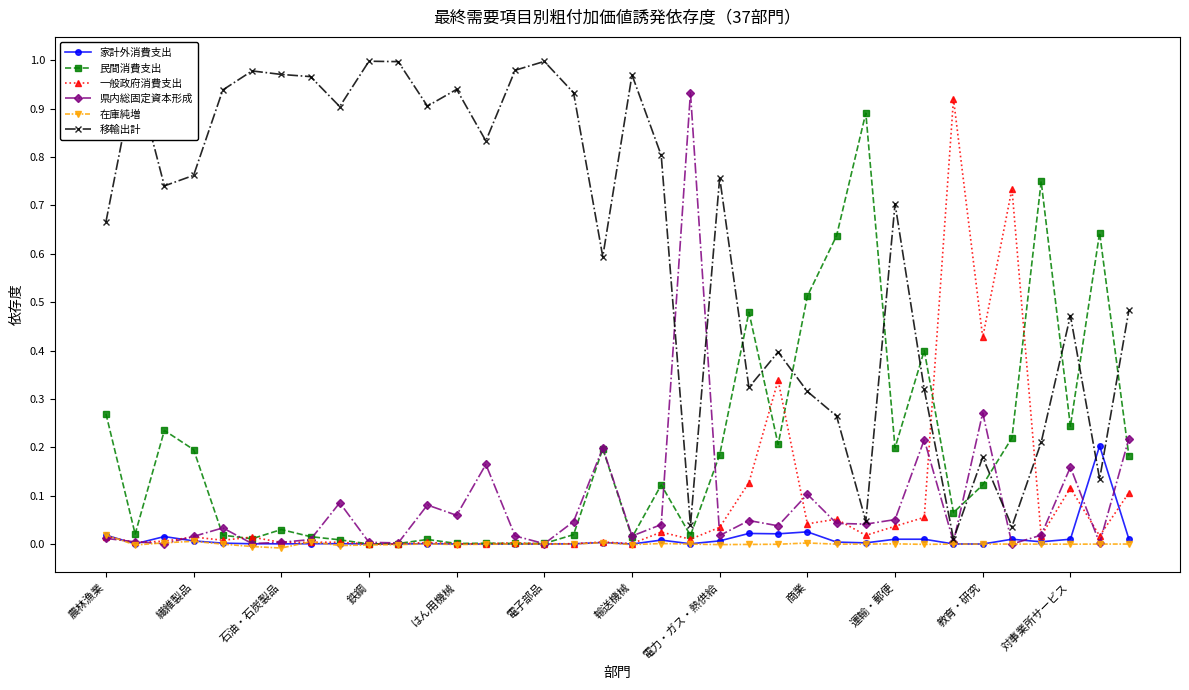

True or false: 県内総固定資本形成 has more than 0 interior local peaks.

True